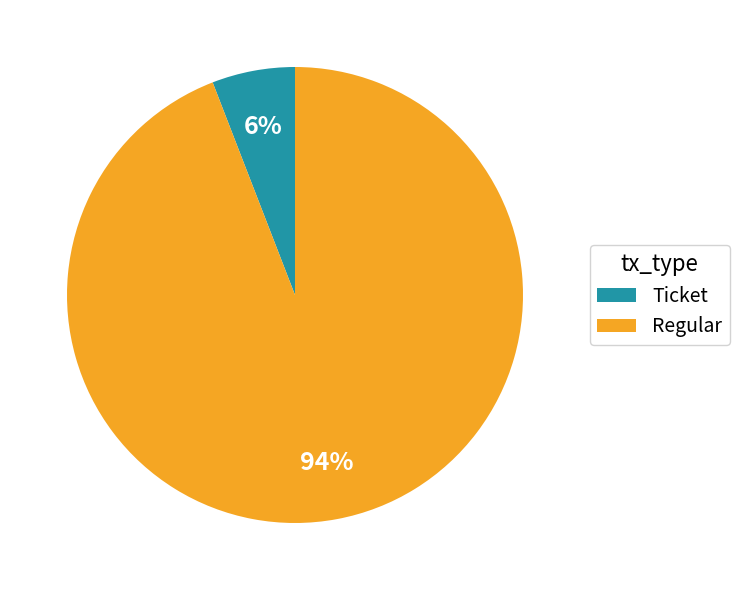

To the nearest percent, what portion does Regular represent?

94%